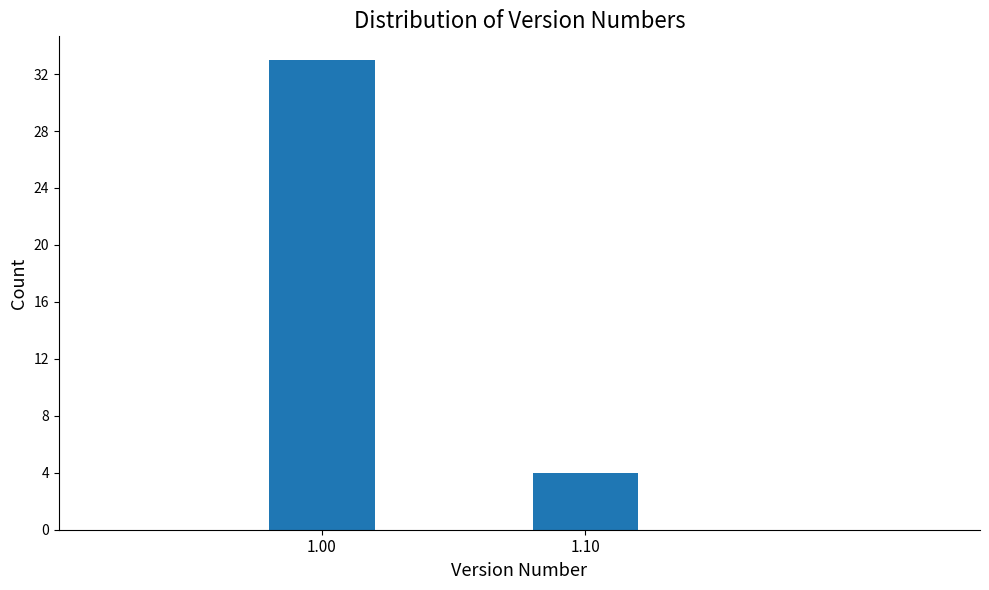

Reading right to left, extract all data points from this chart.

1.10=4	1.00=33